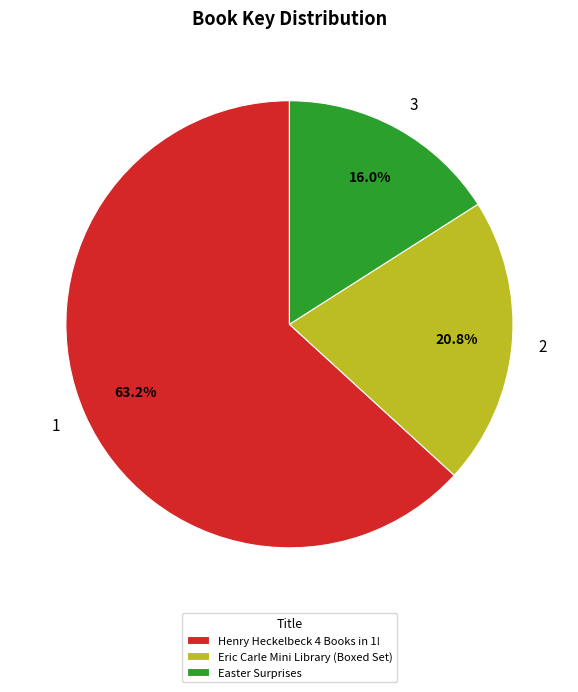

Which slice is the largest?

Henry Heckelbeck 4 Books in 1!